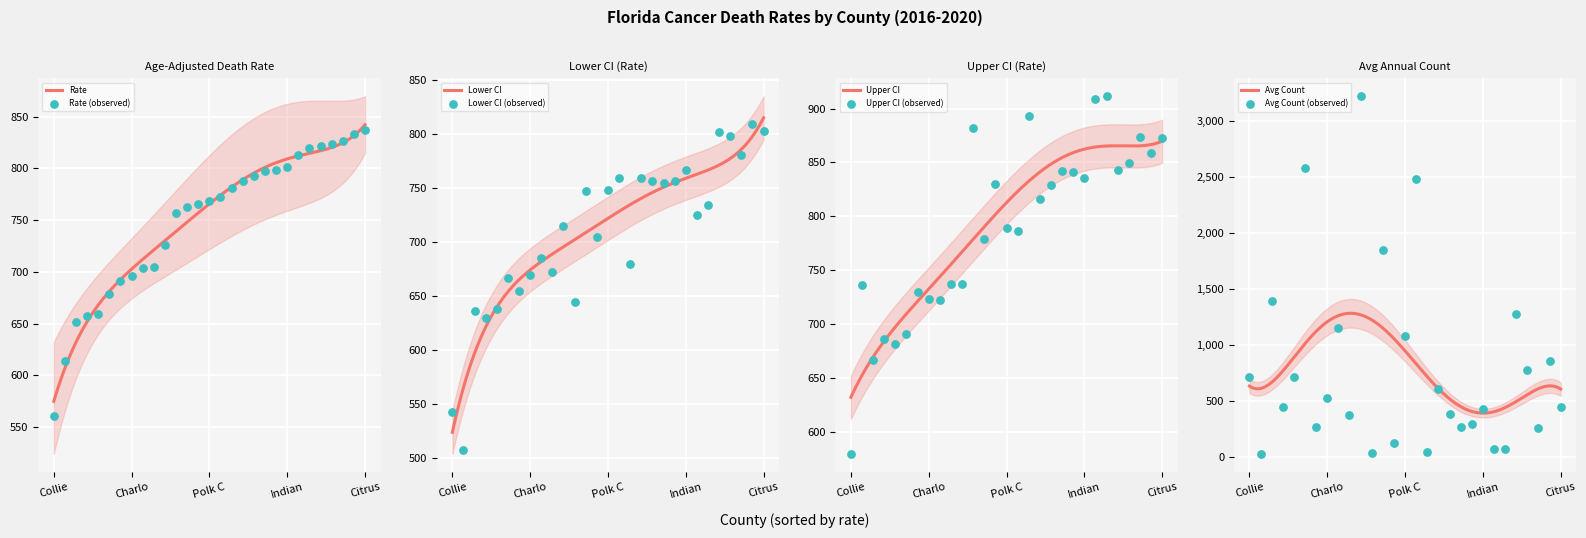

What is the total value across all series at 8?

3261.3